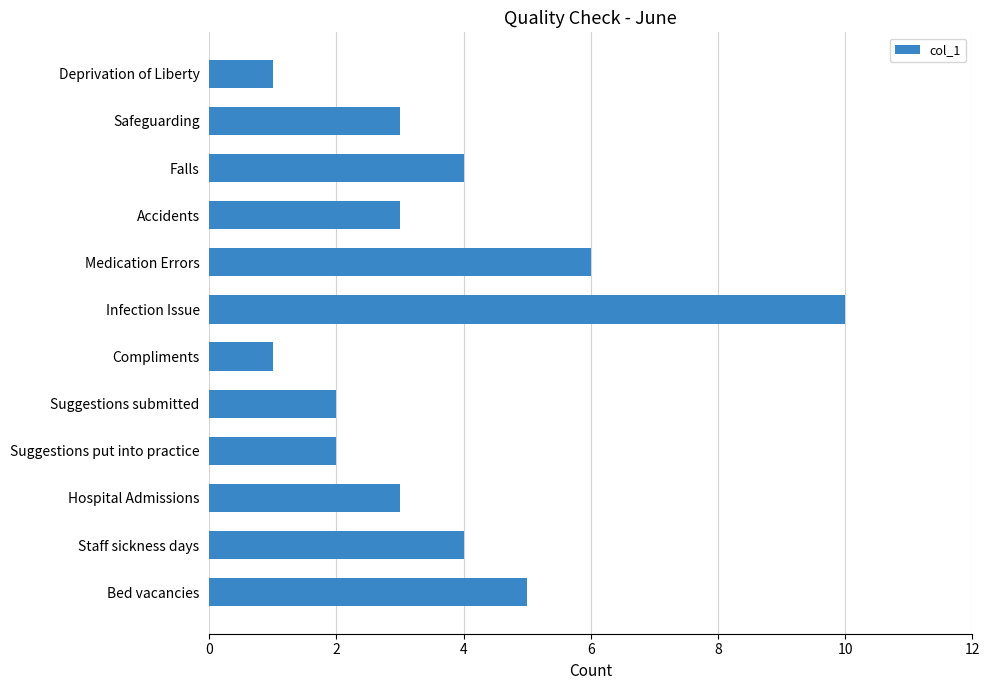

What value does the data have at Staff sickness days?

4